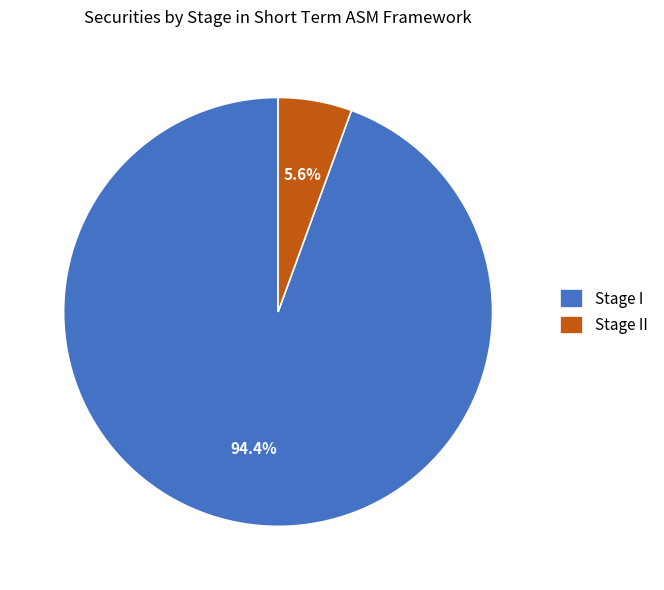

Is it true that Stage I is 99% of the pie?

False